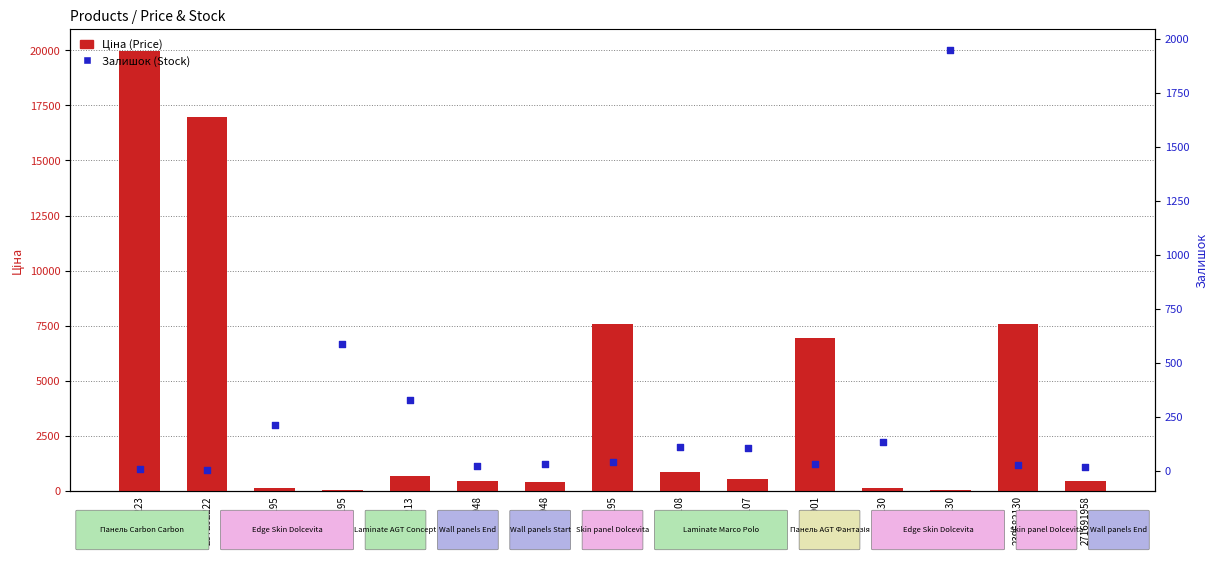

At which category is the sum across all series the highest?

287302223